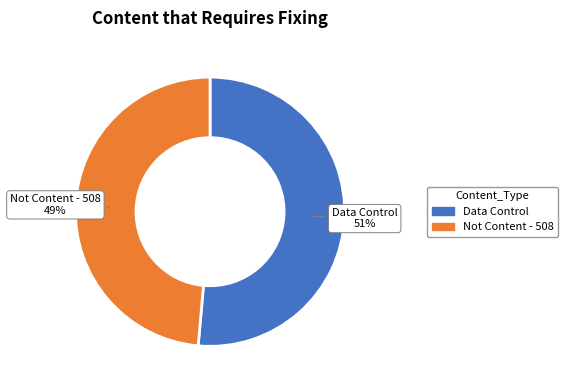

Is there any slice that represents more than half of the pie?

Yes